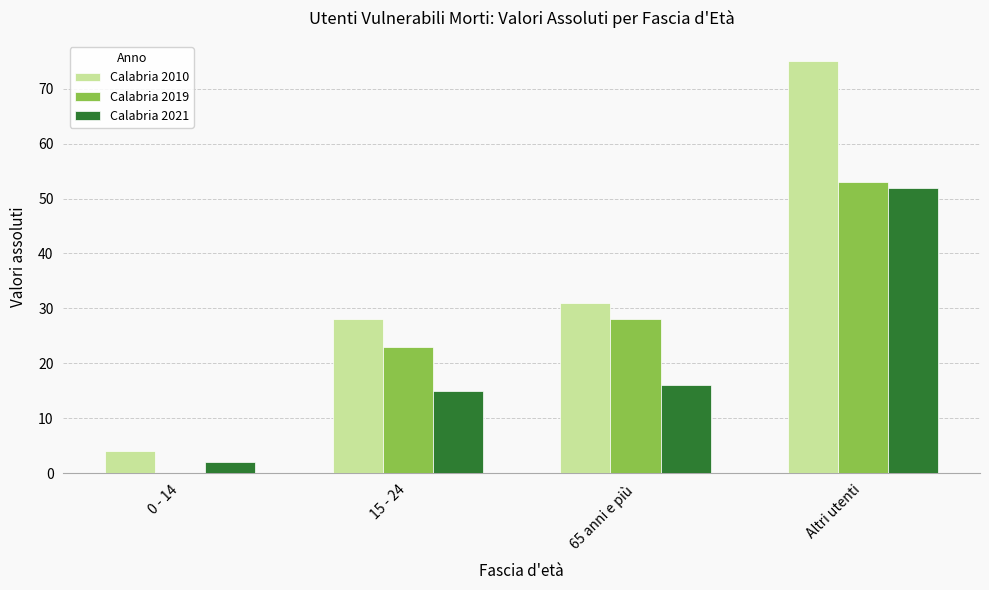

Does the chart contain stacked bars?

No